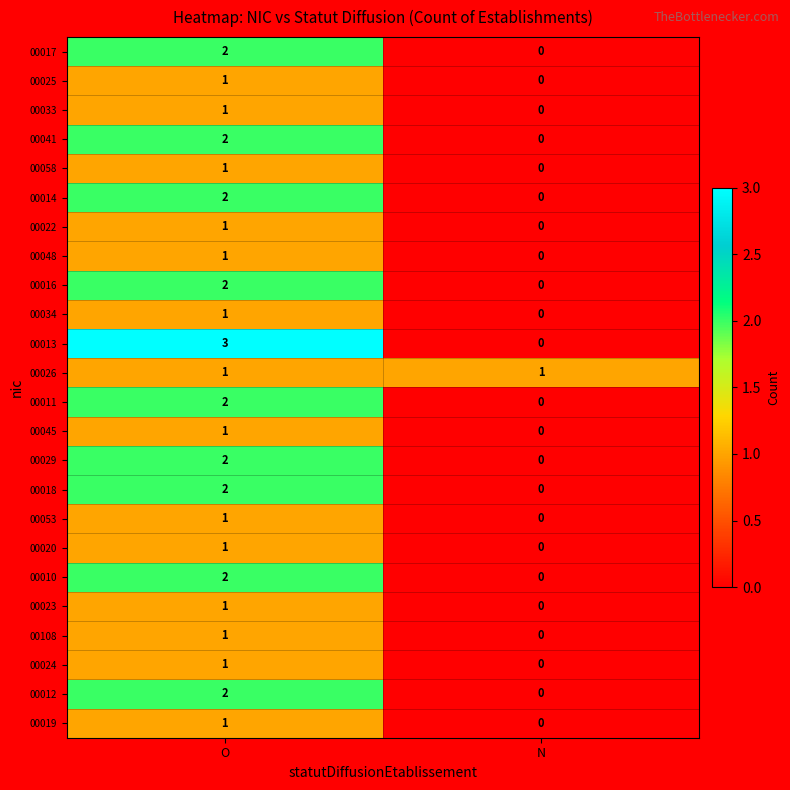

List the labels in order of 00013 value, largest first.

O, N